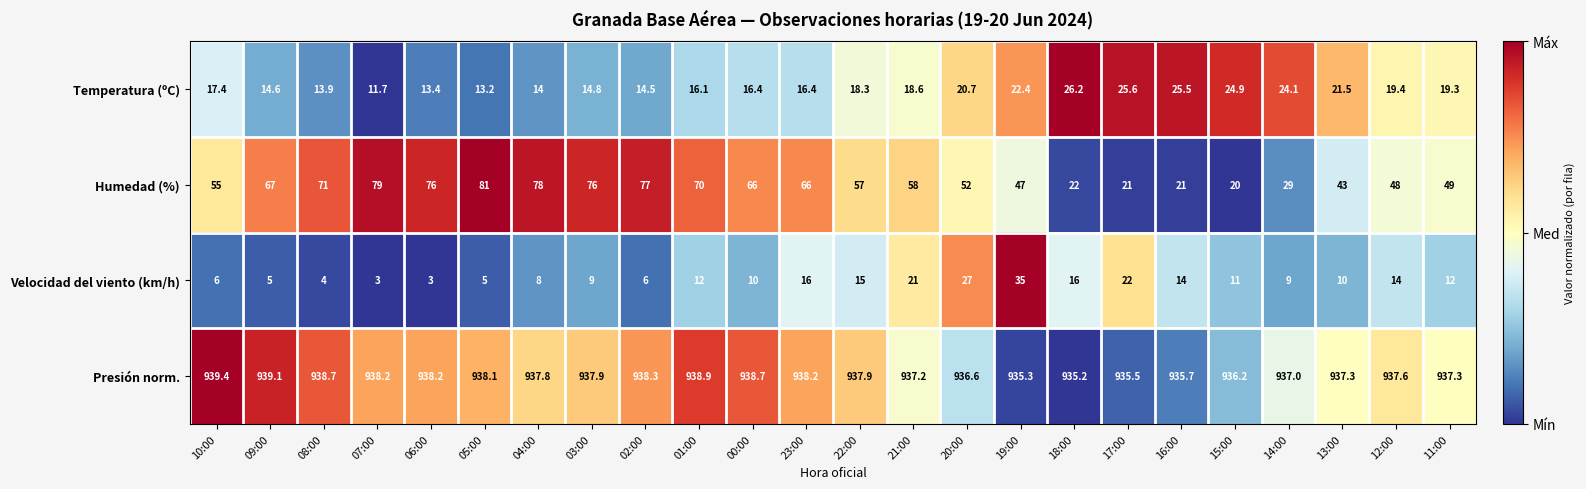

The value of Humedad (%) at 18:00 is 4.5. True or false?

False